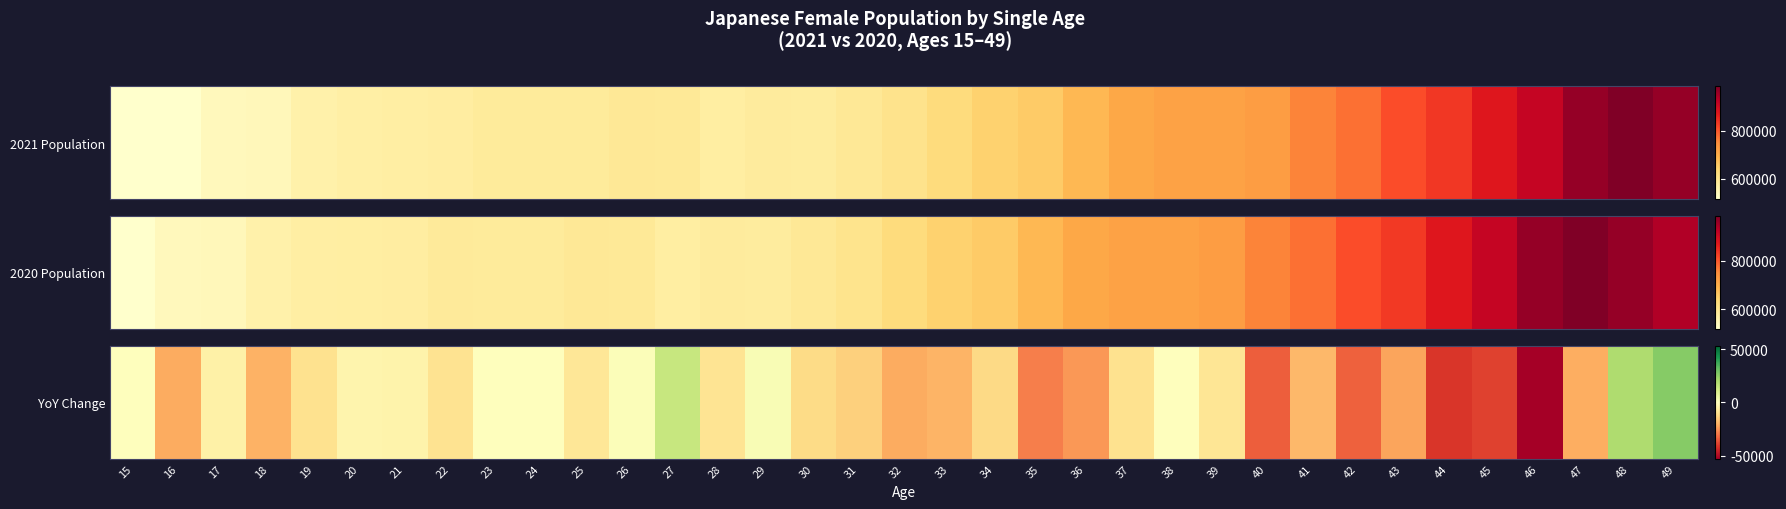

Count the number of categories in the chart.

35